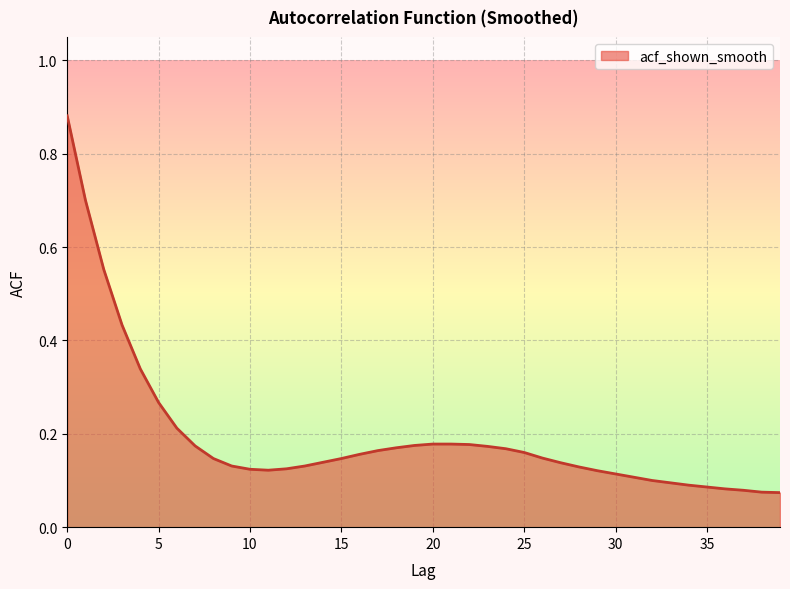

What is the difference between the maximum and minimum values?

0.8